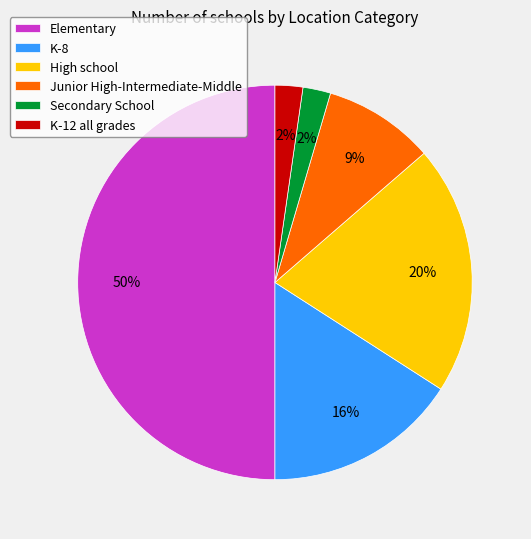

Do K-8 and Elementary together represent more than half of the pie?

Yes